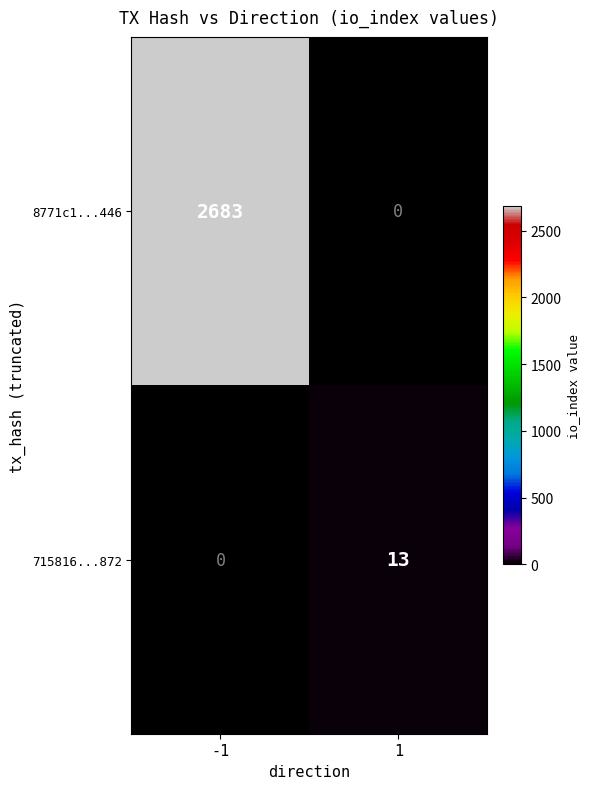

Which series changed the most between -1 and 1?

8771c1...446